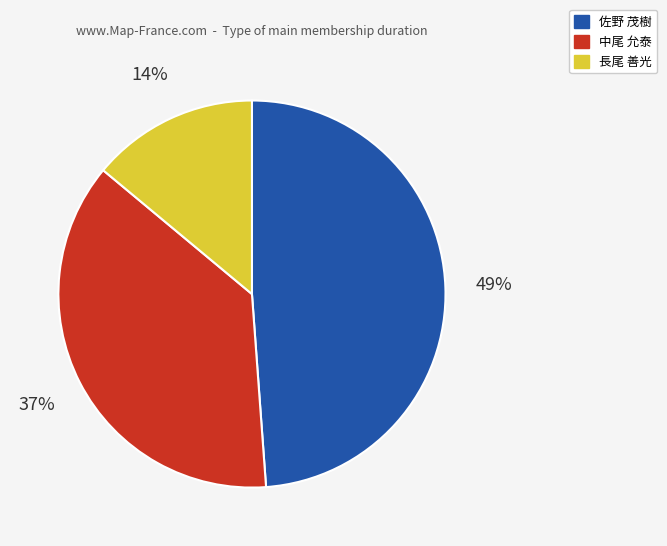

Is the sum of 佐野 茂樹 and 長尾 善光 greater than half?

Yes